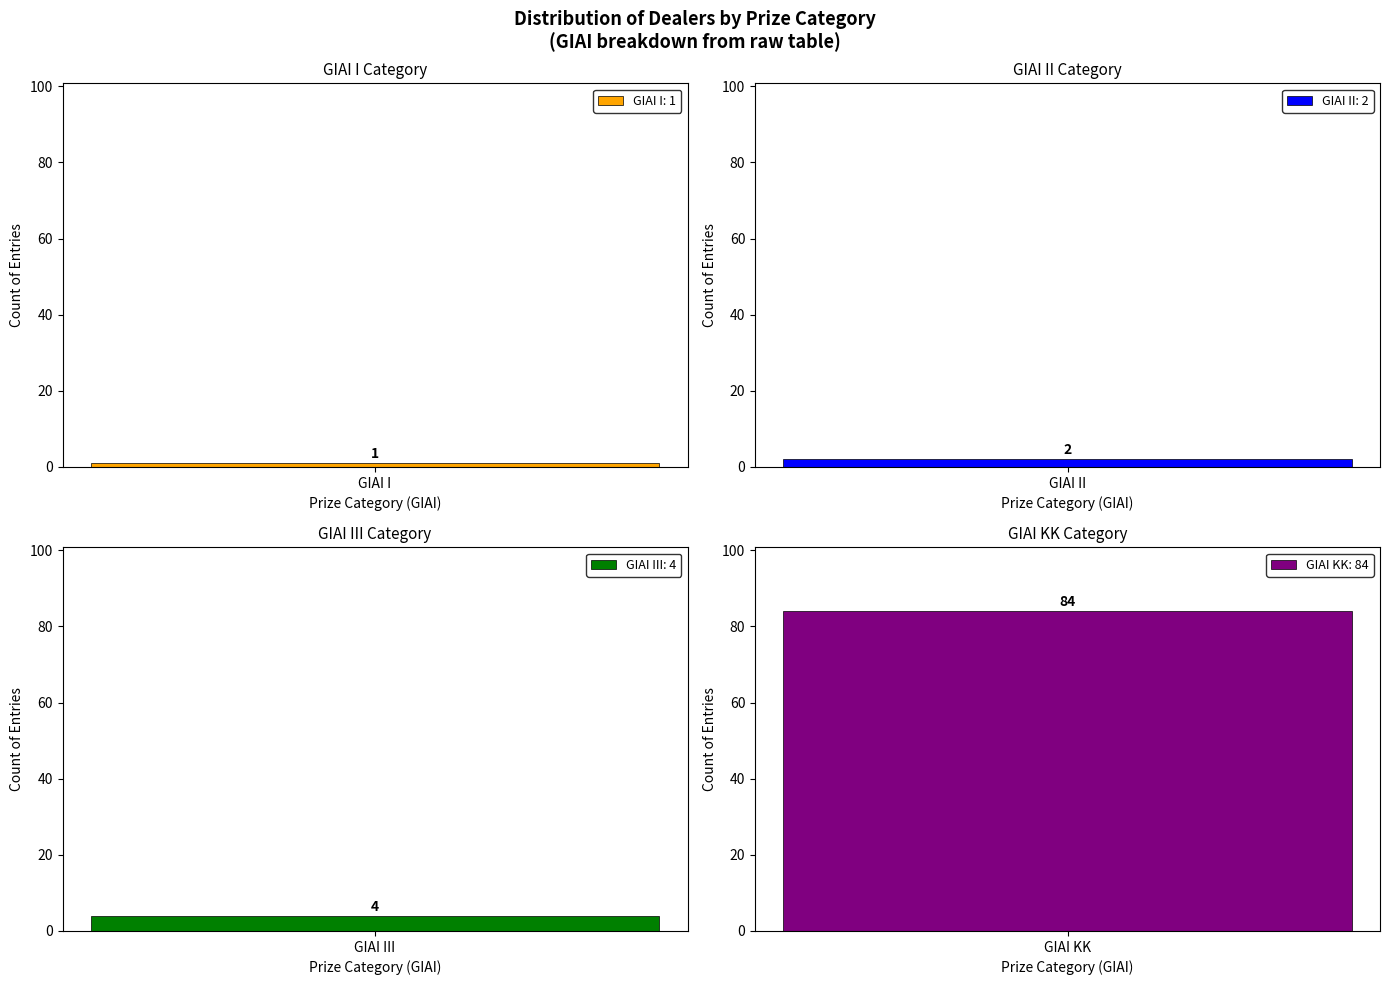

Which has a higher value, GIAI I or GIAI II?

GIAI II